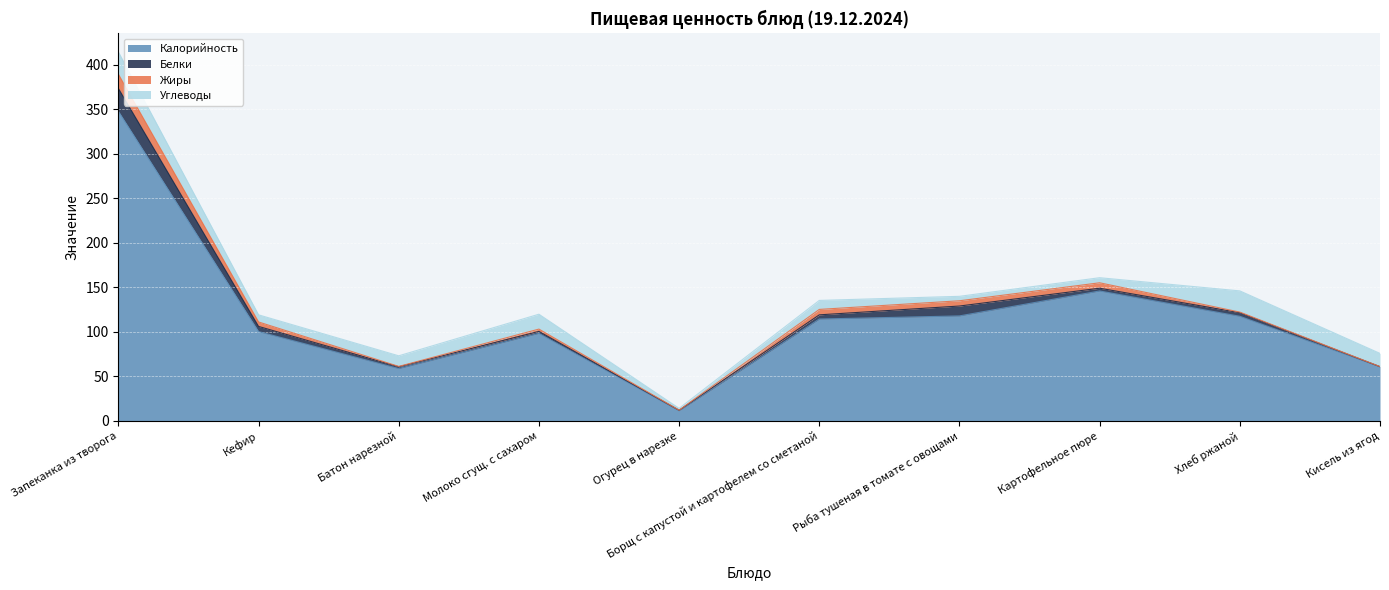

True or false: Калорийность and Углеводы intersect in this chart.

False